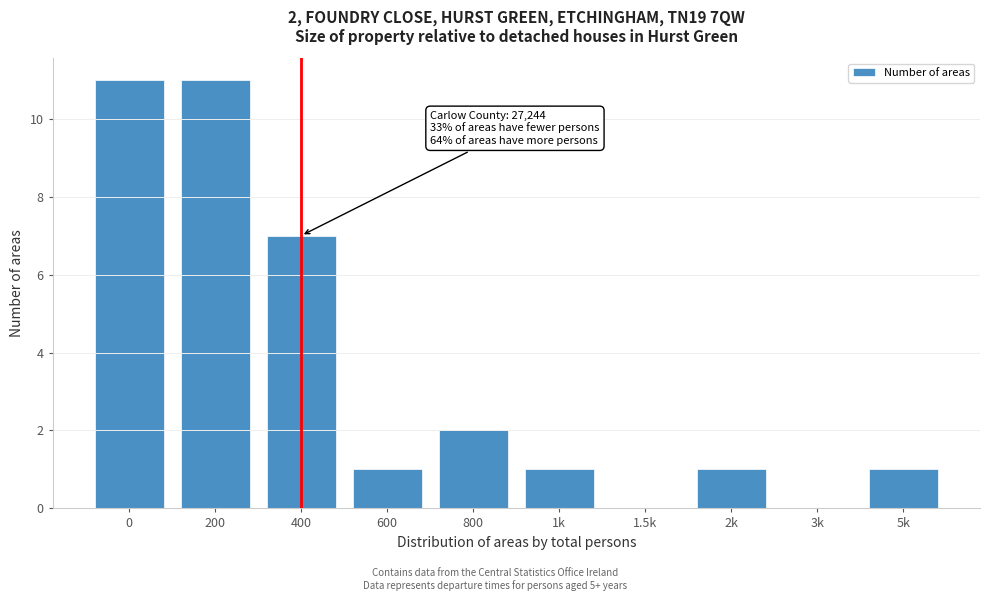

Reading left to right, transcribe all the data shown in this chart.

0=11	200=11	400=7	600=1	800=2	1k=1	1.5k=0	2k=1	3k=0	5k=1